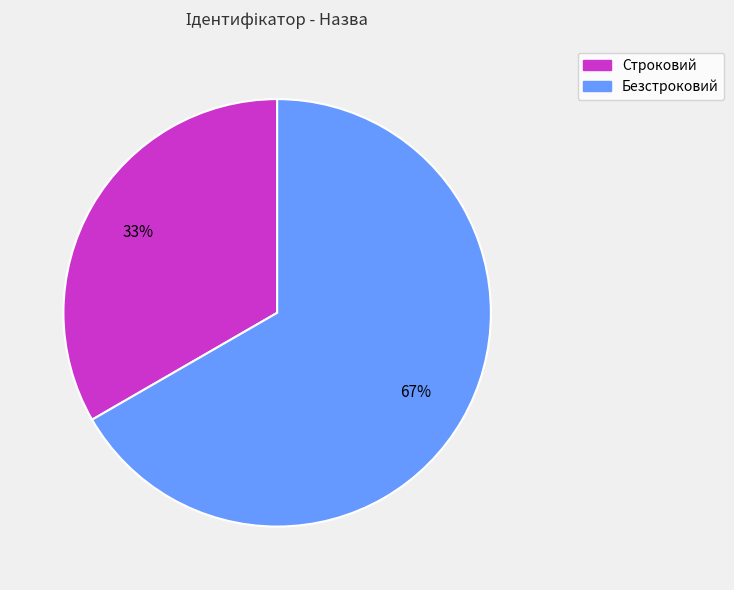

To the nearest percent, what percentage of the pie is Строковий?

33%